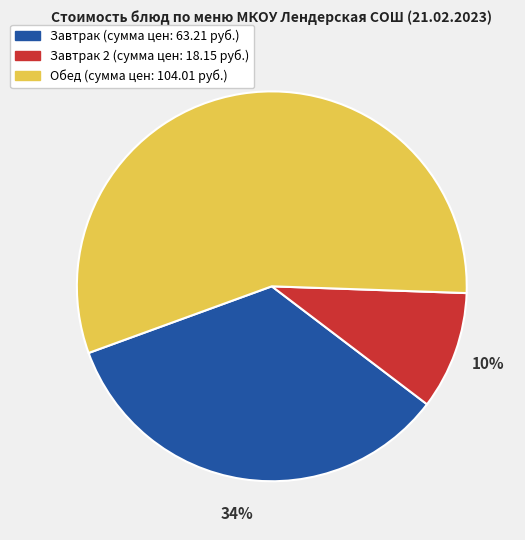

To the nearest percent, what is the average slice percentage?

33%